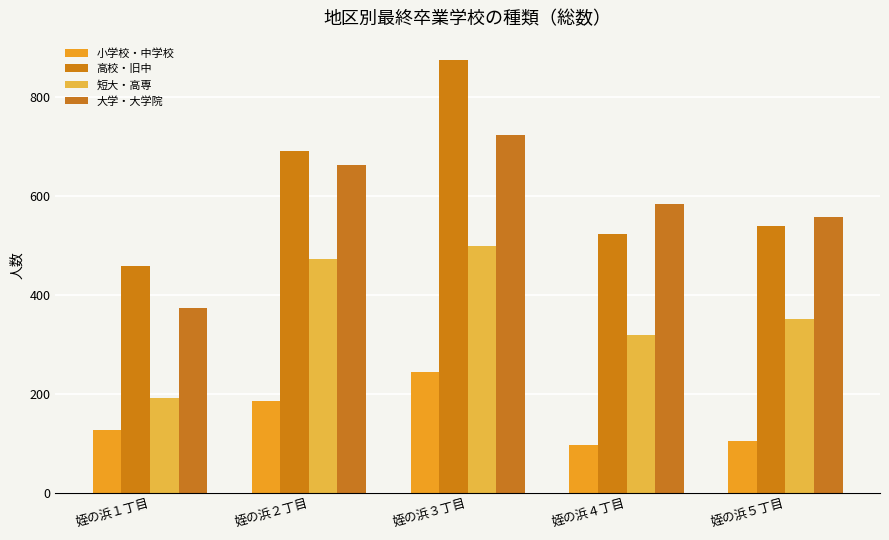

What is the approximate value of 小学校・中学校 at 姪の浜３丁目, to the nearest 10?

240